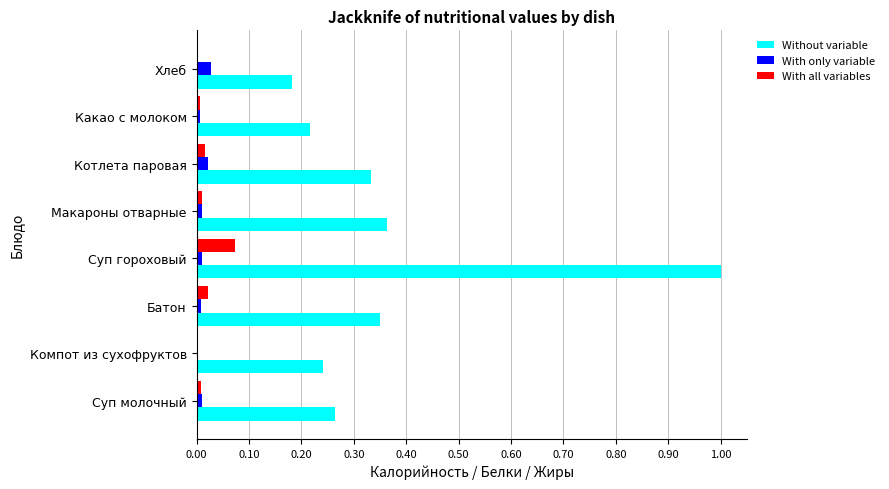

Between Макароны отварные and Хлеб, which series saw the biggest shift?

Without variable